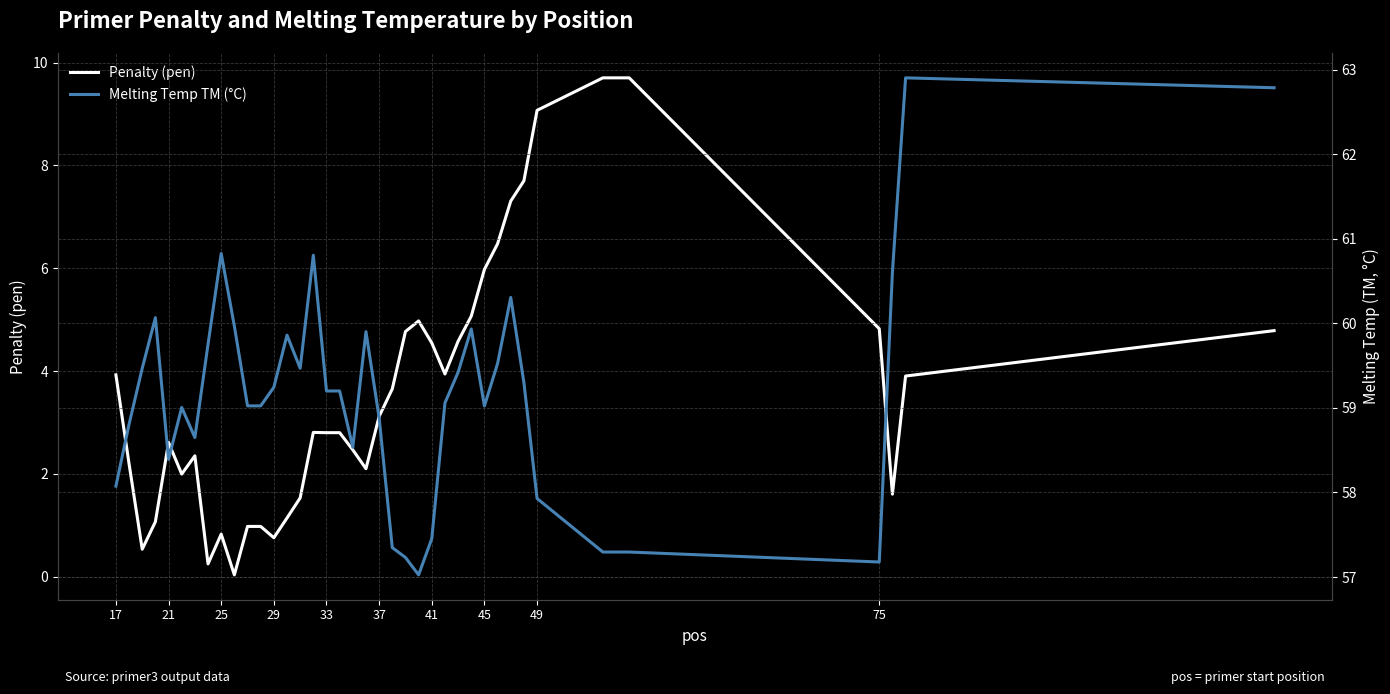

How many interior local peaks does the Penalty (pen) series have?

5